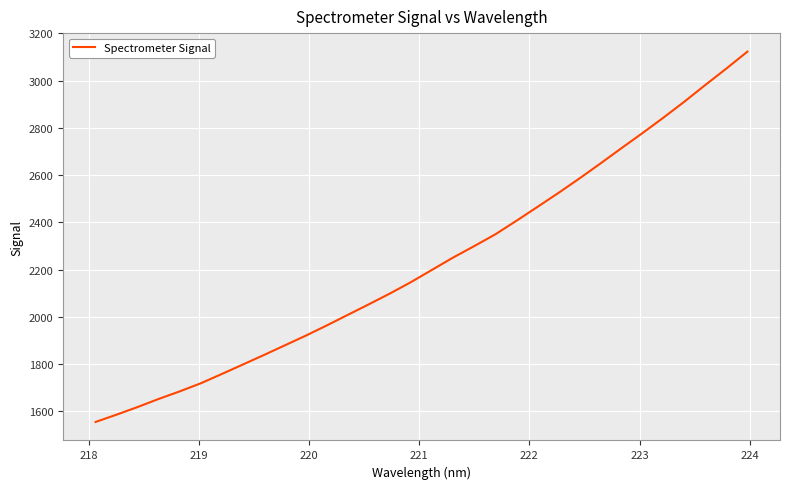

What is the smallest value displayed?

1555.1